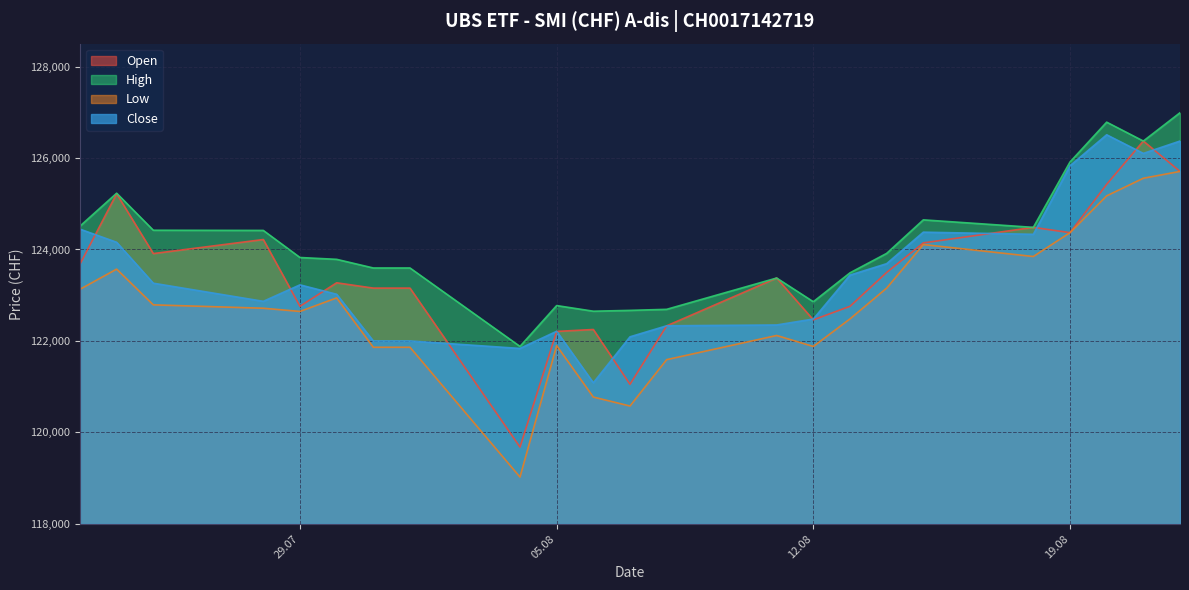

The value of High at 12.08 is 45252. True or false?

False